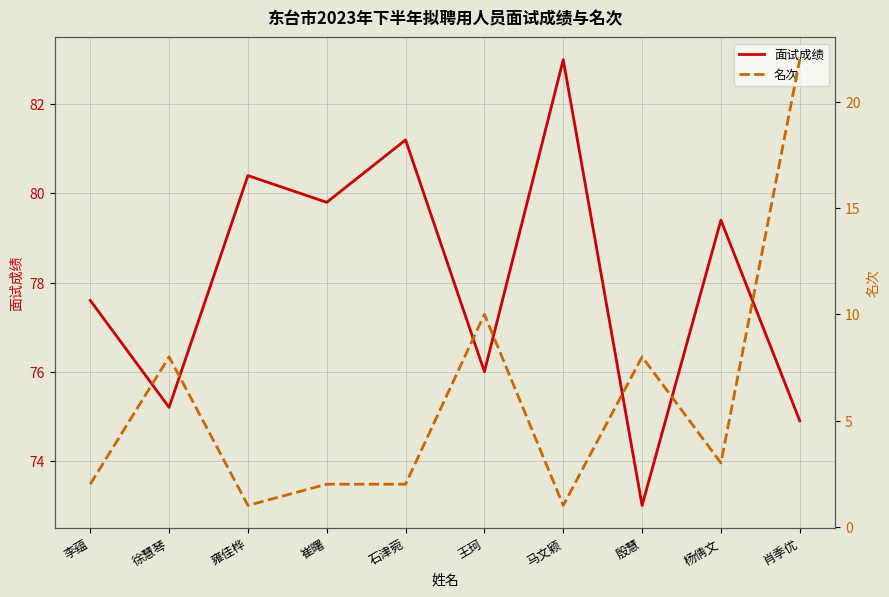

List the series in order of their peak value, lowest first.

名次, 面试成绩